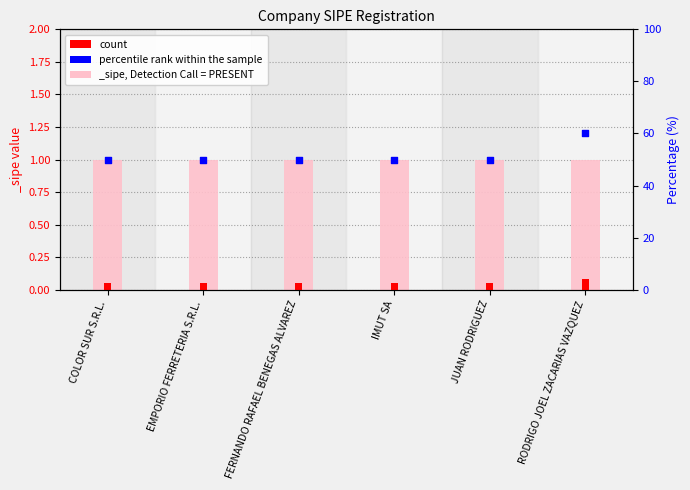

Which series has the largest total across all categories?

percentile rank within the sample